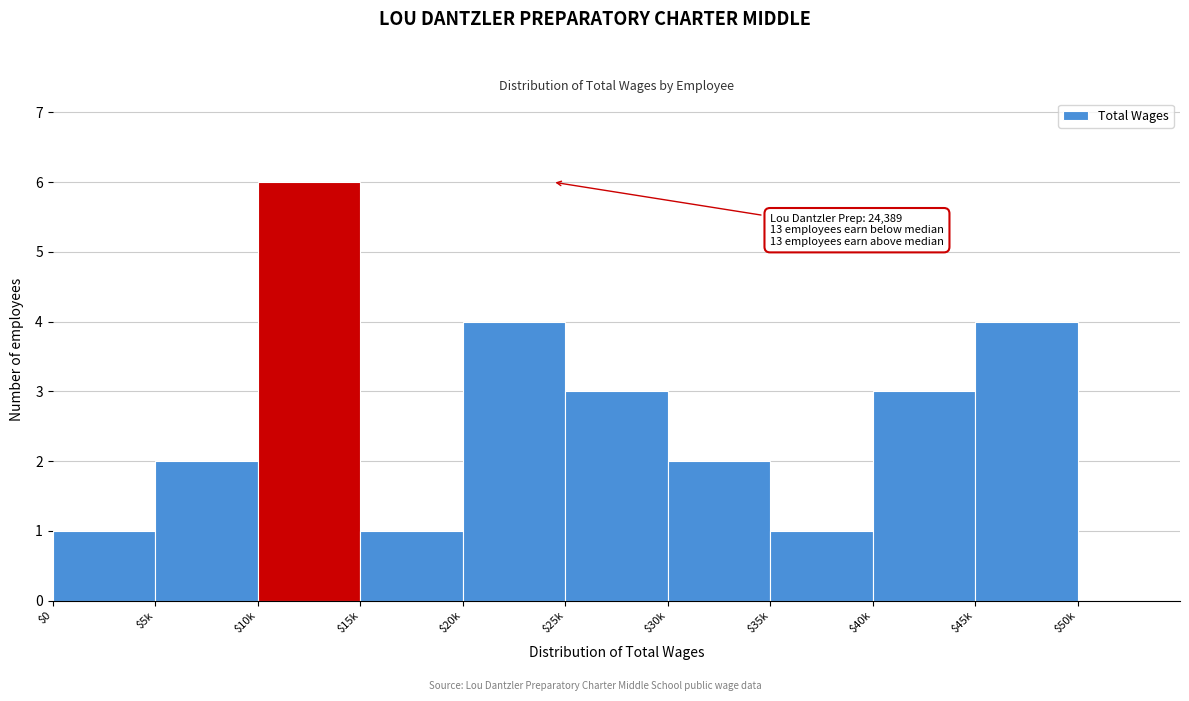

What is the approximate value at $40k?

3